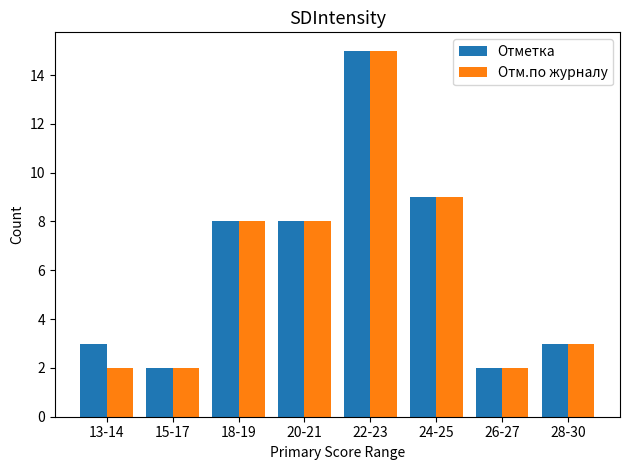

Which category has the highest value in the Отметка series?

22-23